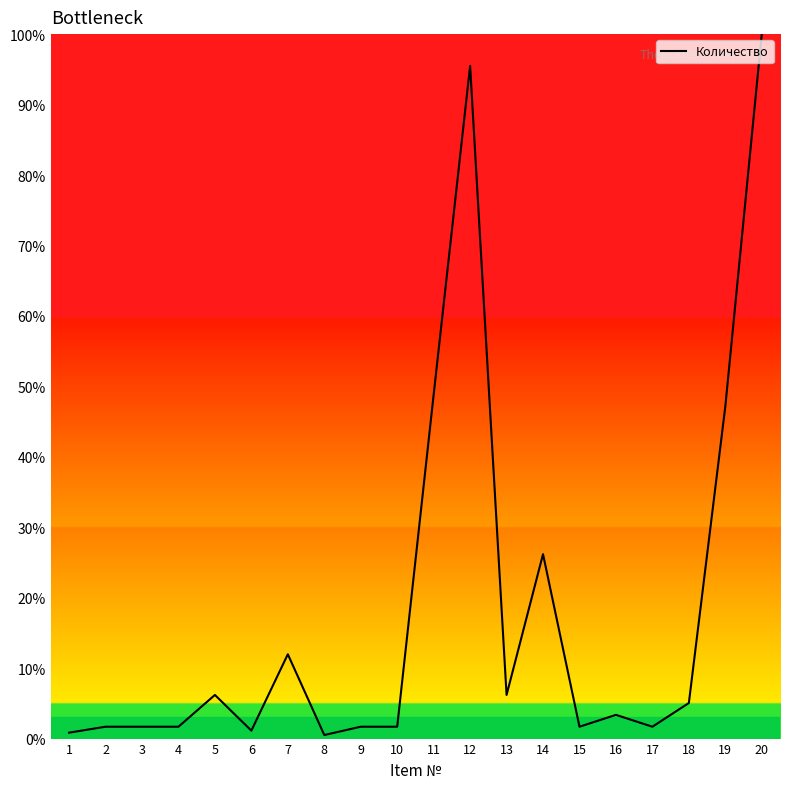

The value at 19 is 19.8. True or false?

False